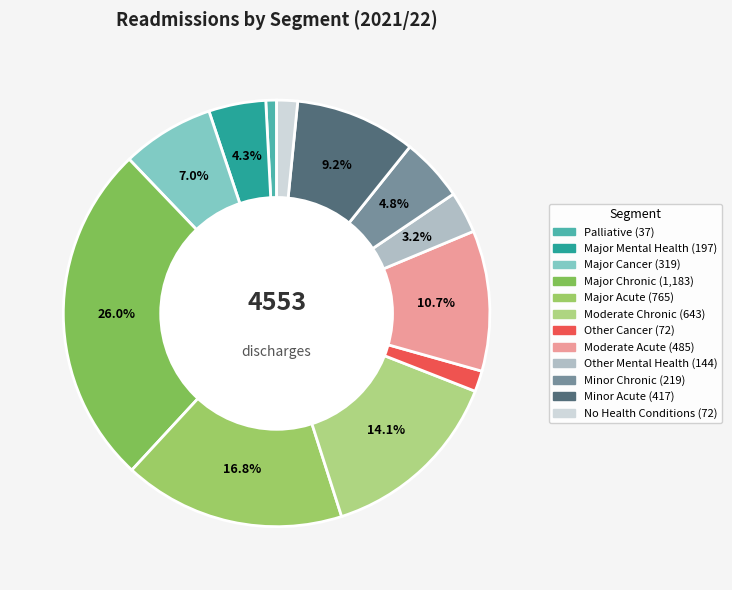

To the nearest percent, what is the average slice percentage?

8%